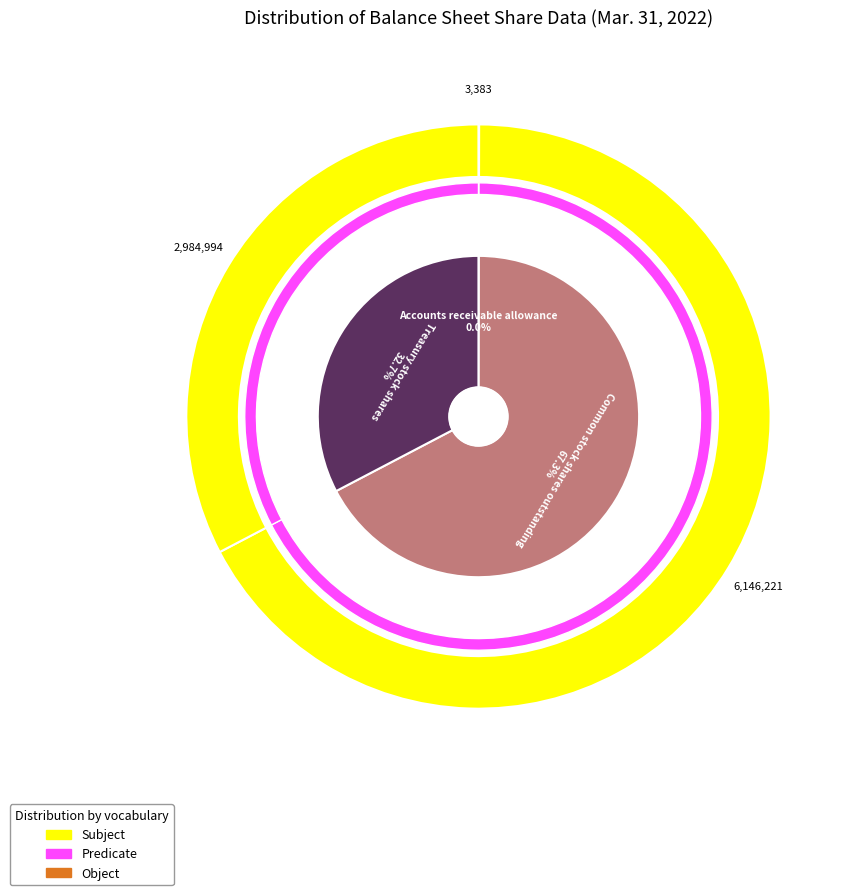

How many segments does this pie chart have?

3